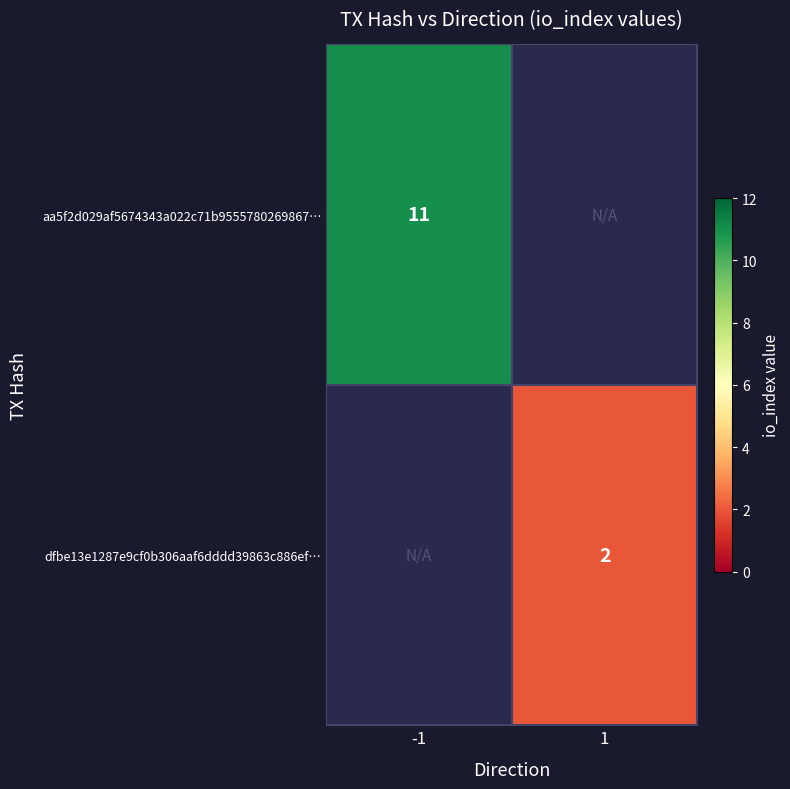

The aa5f2d029af5674343a022c71b9555780269867… series shows 5 at -1. True or false?

False